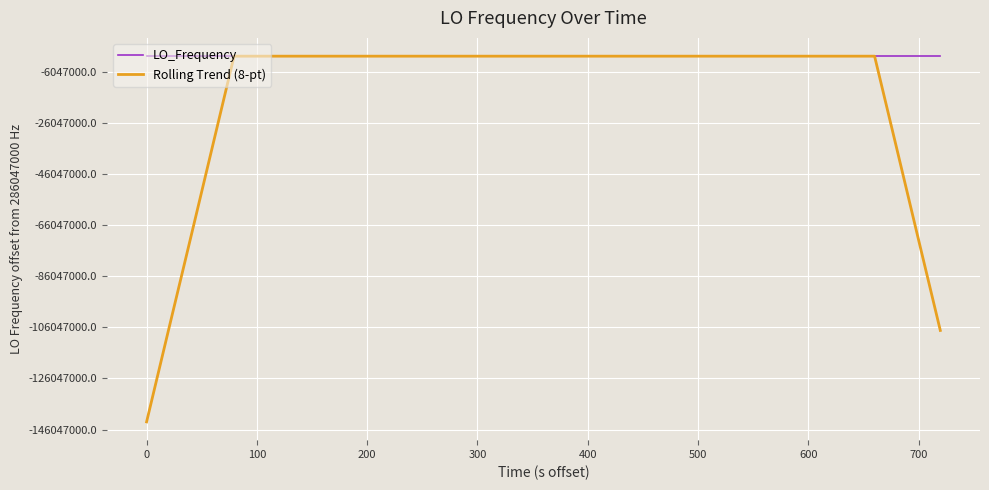

What are all the series names shown in the legend?

LO_Frequency, Rolling Trend (8-pt)